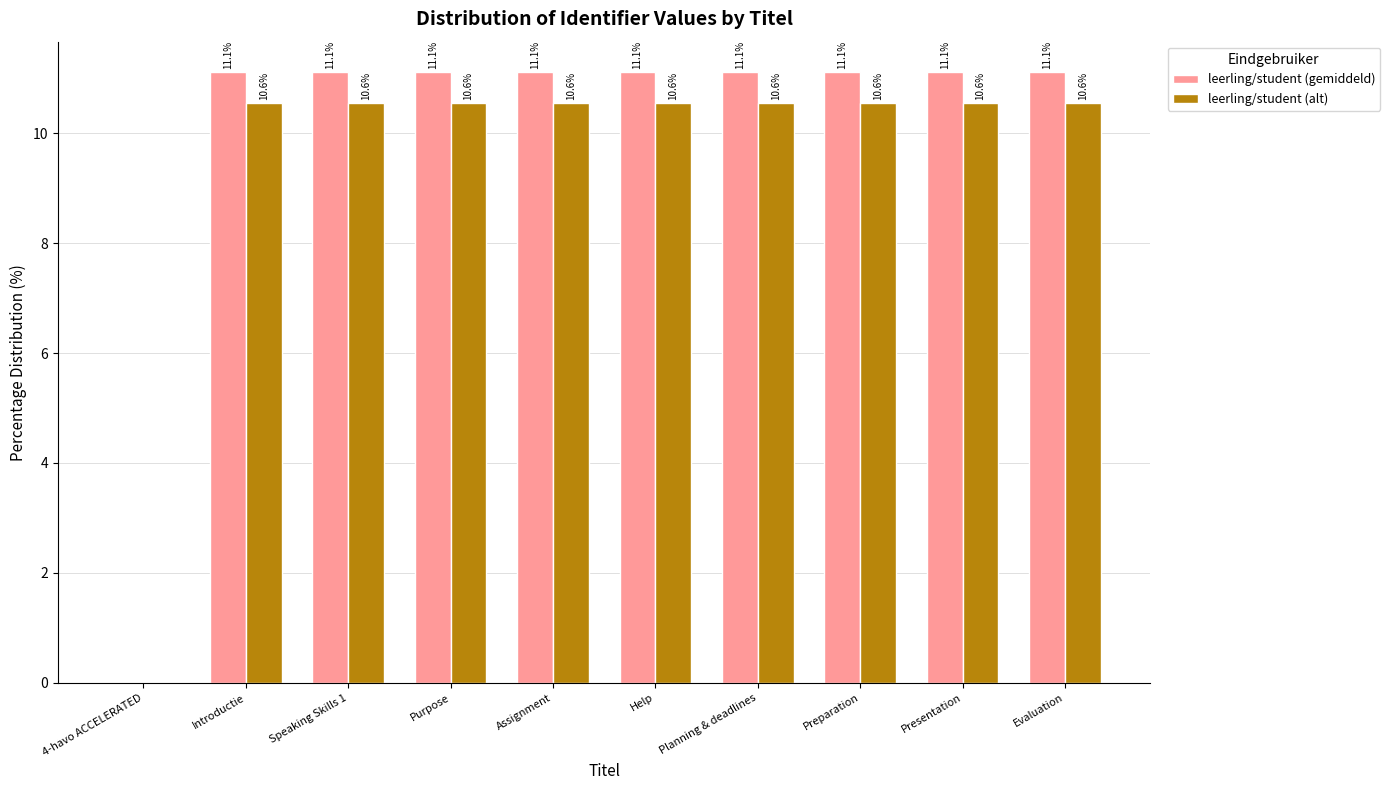

True or false: leerling/student (alt) has a value of 18.6 at Presentation.

False